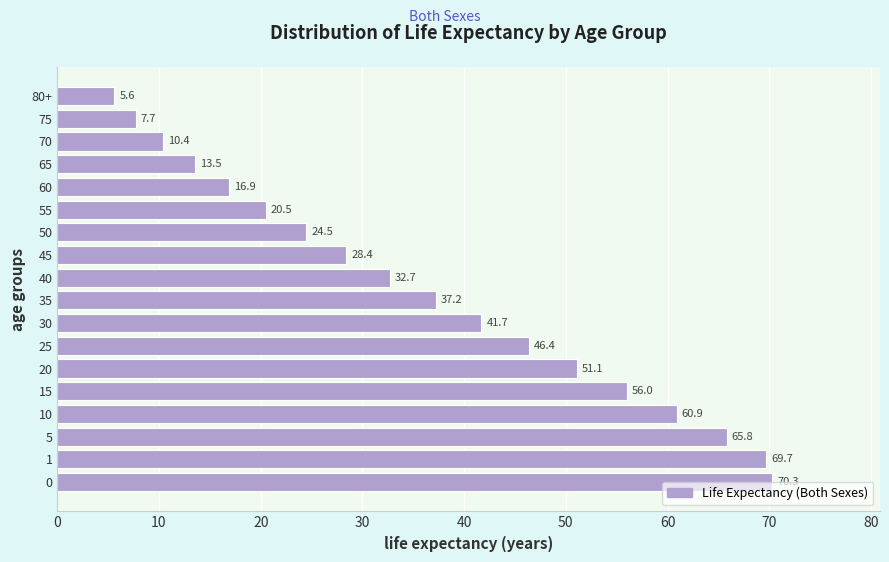

What is the difference between the values at 50 and 75?

16.8